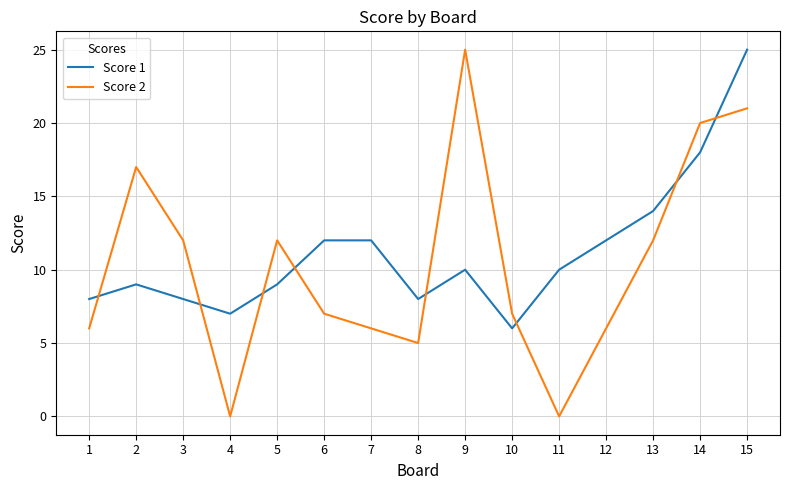

What is the approximate value of Score 1 at 4, to the nearest 5?

5